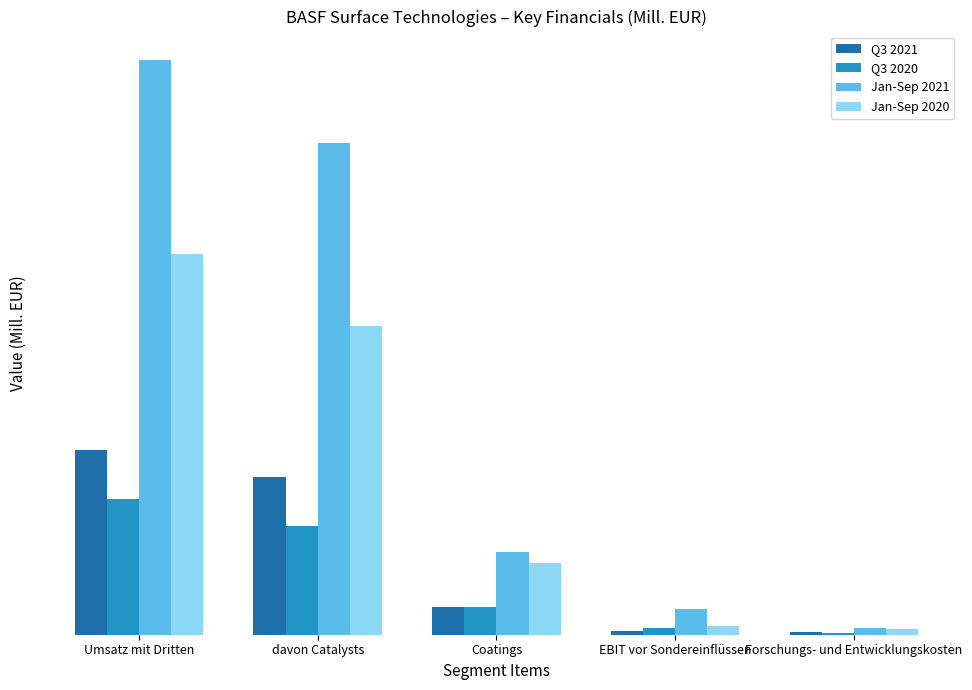

At which label does Jan-Sep 2021 reach its peak?

Umsatz mit Dritten